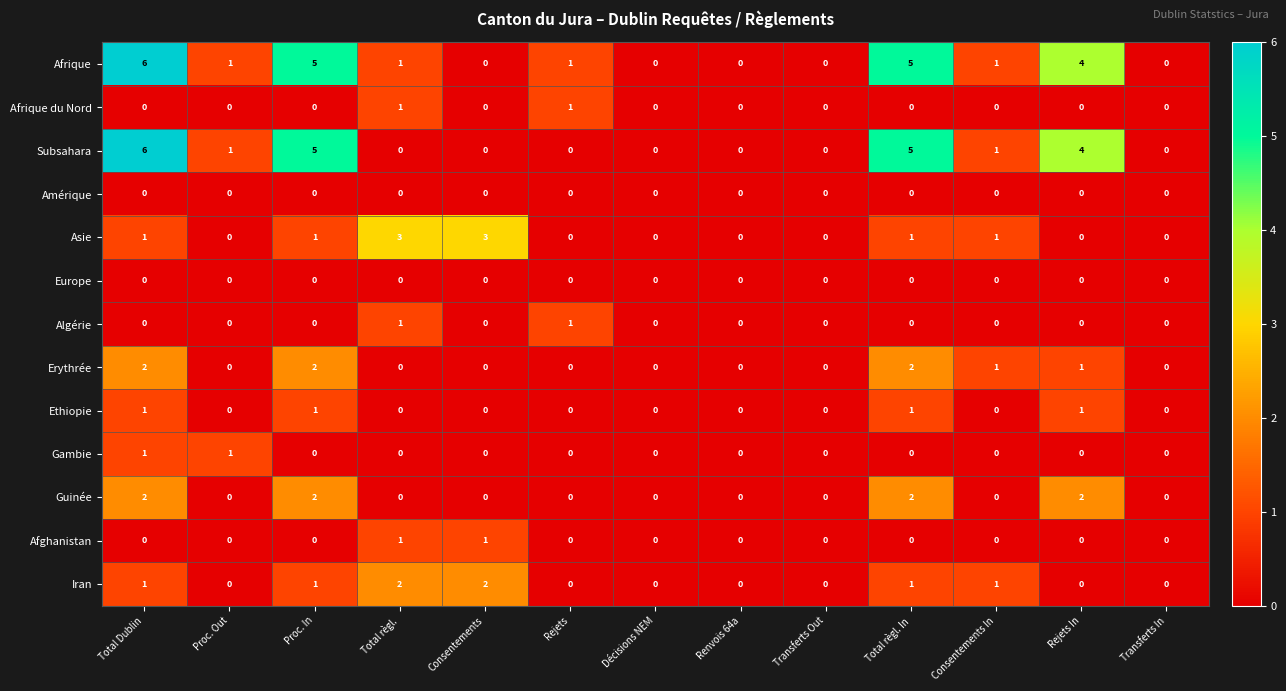

At which category is the sum across all series the highest?

Total Dublin